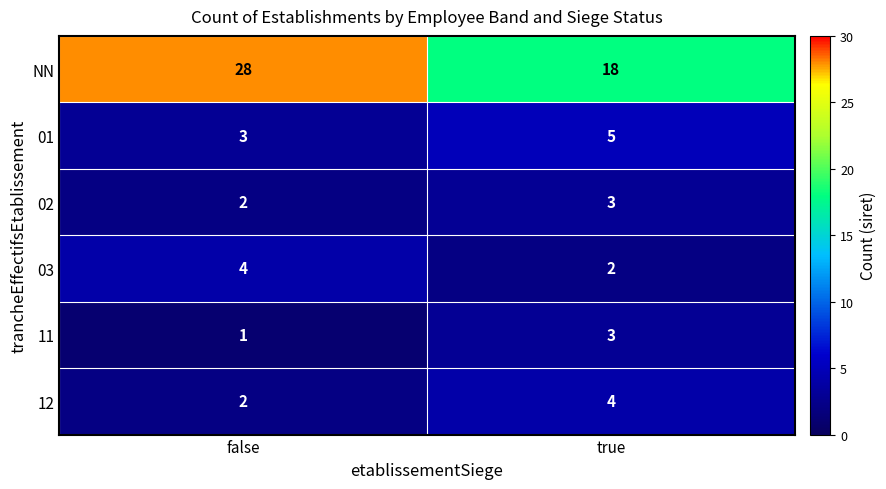

At which category does the chart reach its peak across all series?

false